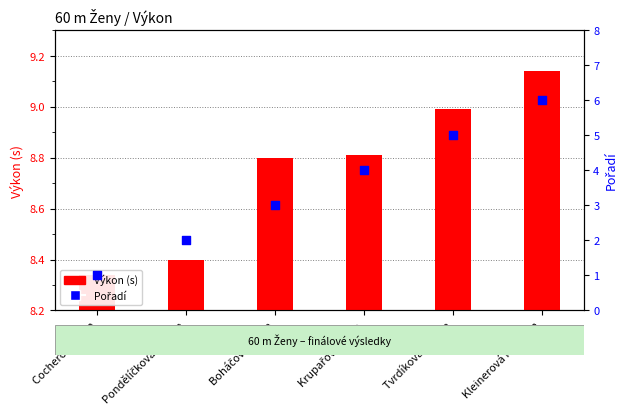

Which series has the largest total across all categories?

Výkon (s)